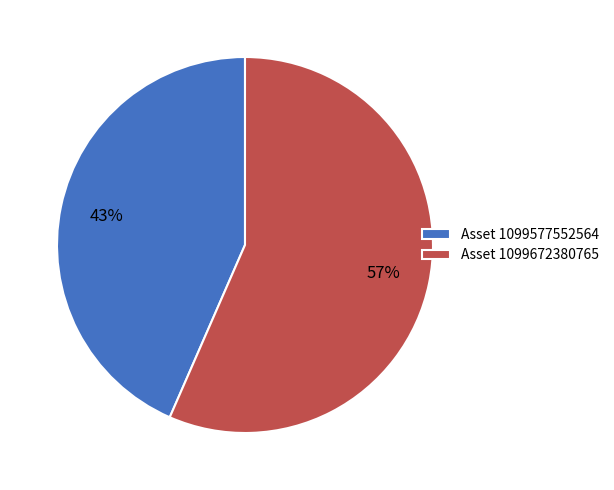

What is the smallest slice in the pie chart?

Asset 1099577552564